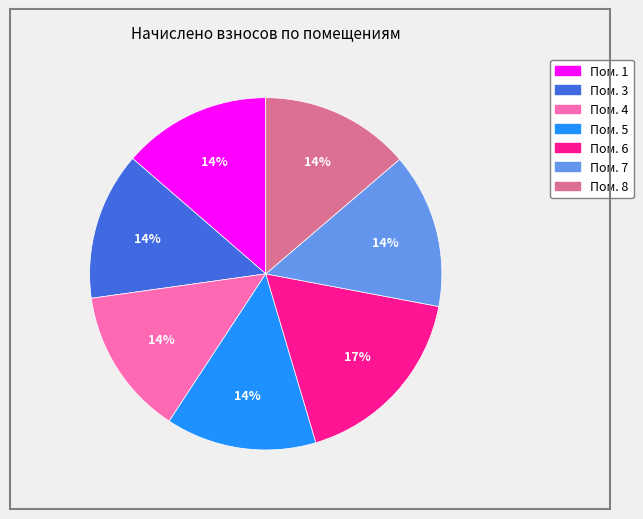

To the nearest percent, what is the average slice percentage?

14%